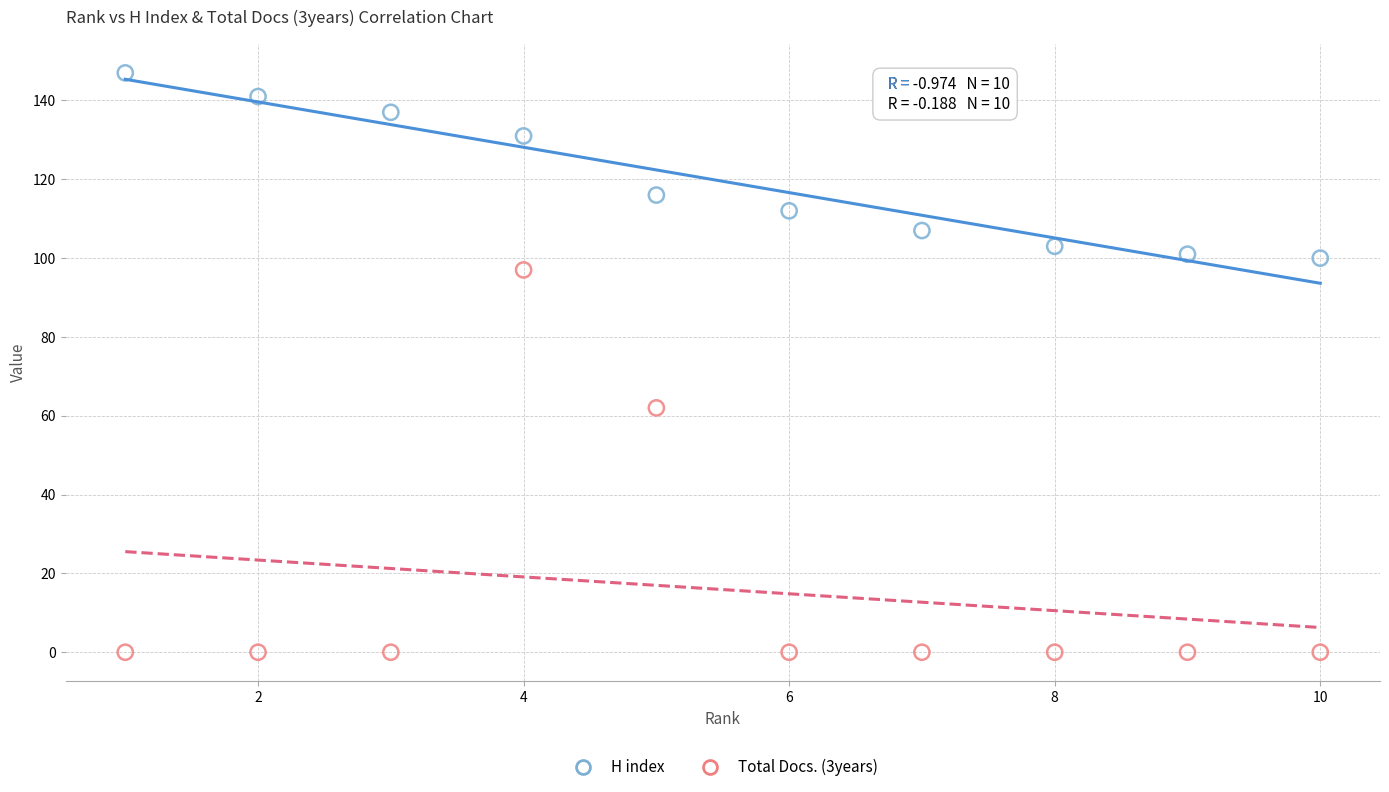

Across all series, what Y value is closest to 73?

62